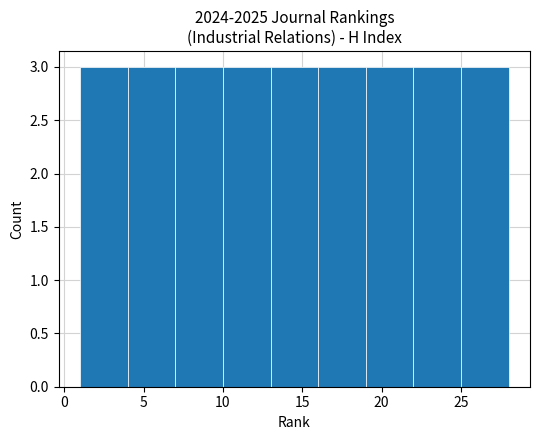

Reading left to right, transcribe this chart: for each bar, give the range it covers on the x-axis and its height. The values are not printed on the chart, so give them approximately, as read against the axis.

1 to 4: 3
4 to 7: 3
7 to 10: 3
10 to 13: 3
13 to 16: 3
16 to 19: 3
19 to 22: 3
22 to 25: 3
25 to 28: 3